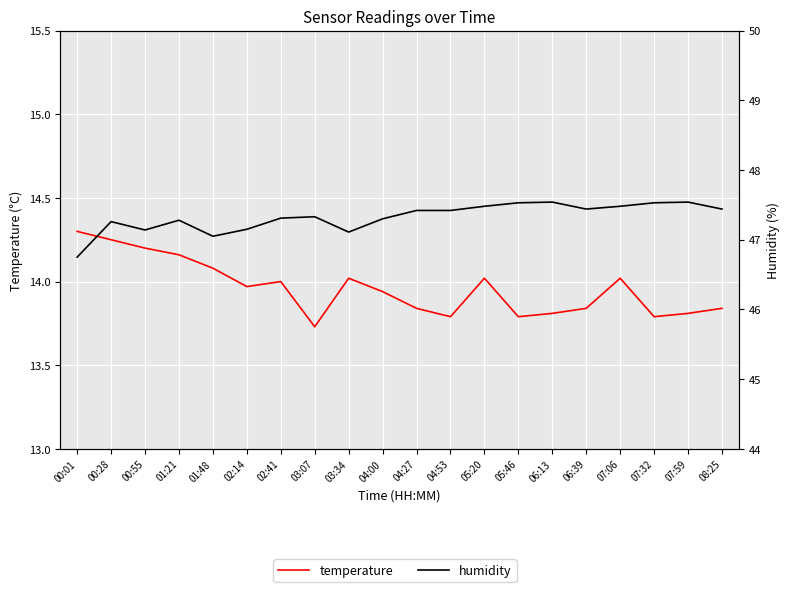

Reading left to right, what are all the values shown in this chart?

temperature: 14.3	14.2	14.2	14.2	14.1	14.0	14.0	13.7	14.0	13.9	13.8	13.8	14.0	13.8	13.8	13.8	14.0	13.8	13.8	13.8
humidity: 46.8	47.3	47.1	47.3	47.0	47.1	47.3	47.3	47.1	47.3	47.4	47.4	47.5	47.5	47.5	47.4	47.5	47.5	47.5	47.4